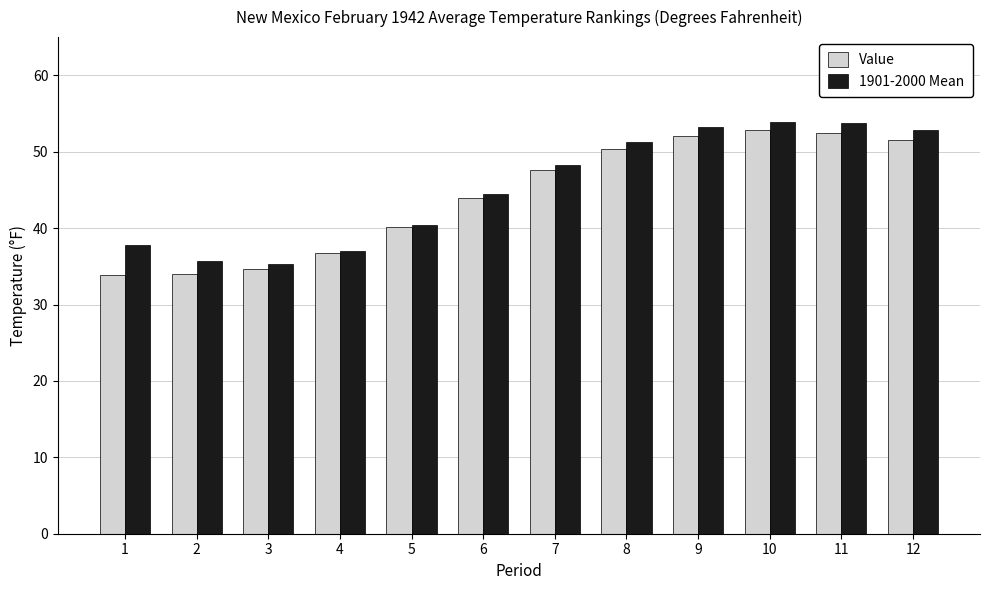

What is the sum of the Value values at 8 and 9?

102.5